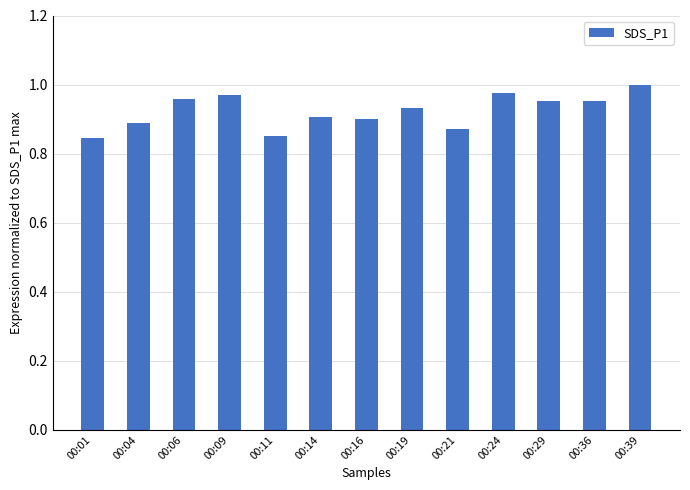

Which has a higher value, 00:09 or 00:19?

00:09